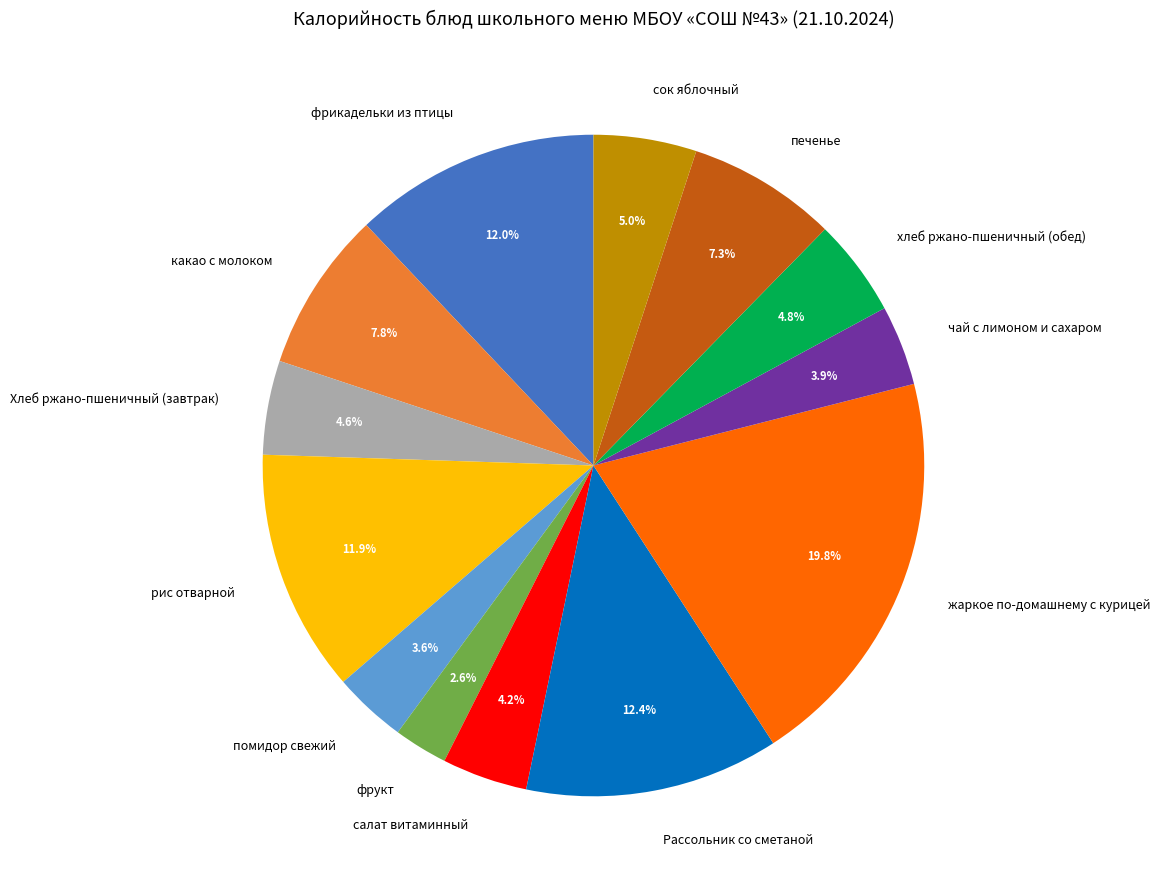

To the nearest percent, what percentage of the pie is жаркое по-домашнему с курицей?

20%